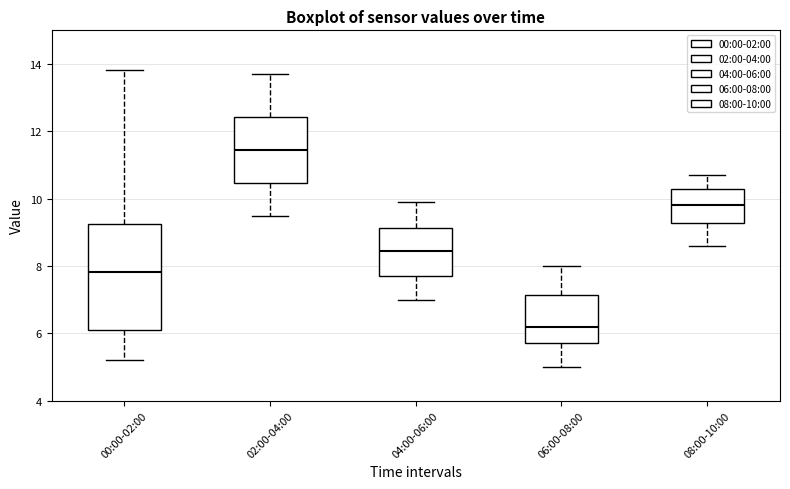

Which box is the tallest, from its lower edge to its upper edge?

00:00-02:00